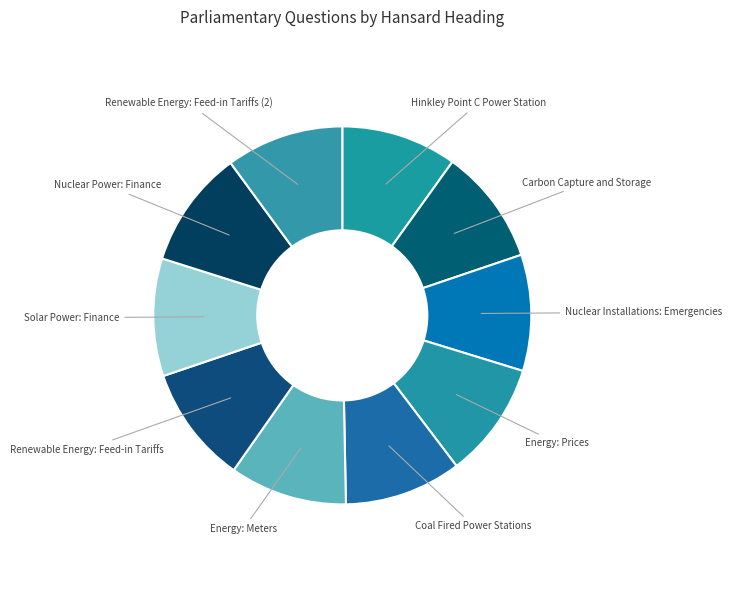

Do Nuclear Power: Finance and Renewable Energy: Feed-in Tariffs together represent more than half of the pie?

No